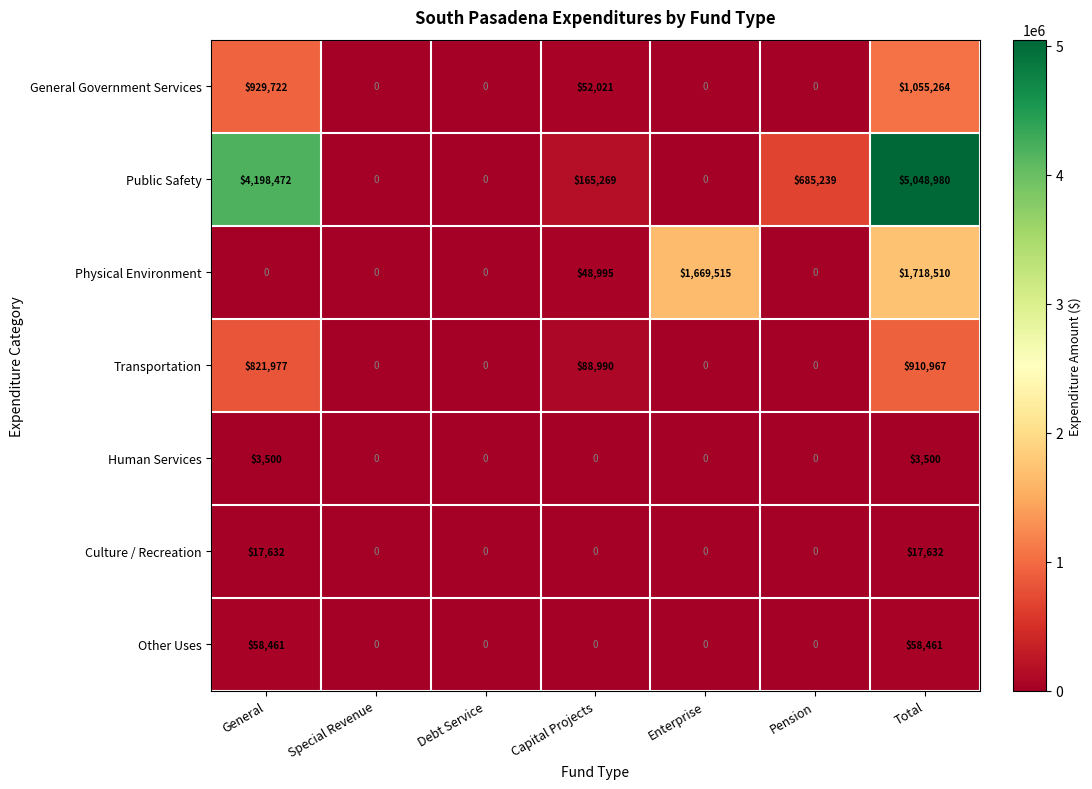

The value of General Government Services at Debt Service is 0. True or false?

True